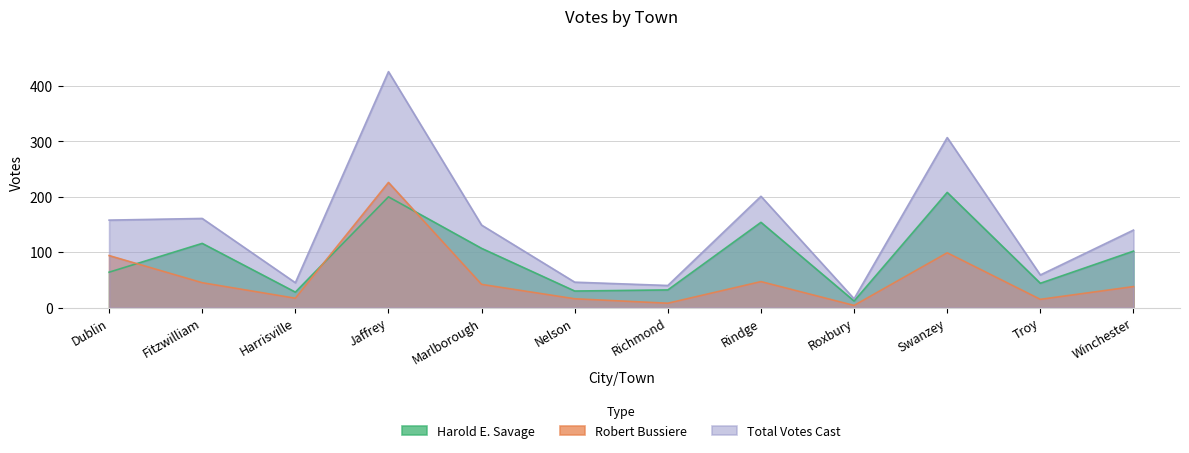

Between which two adjacent categories do Robert Bussiere and Harold E. Savage first intersect?

Dublin and Fitzwilliam